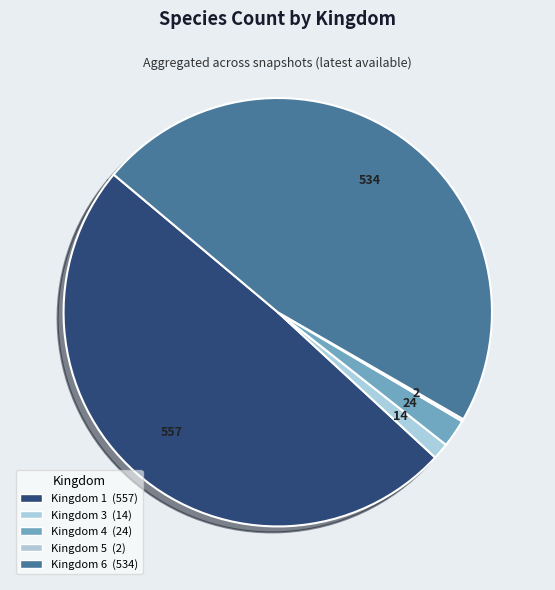

Does 5 represent more than half of the total?

No